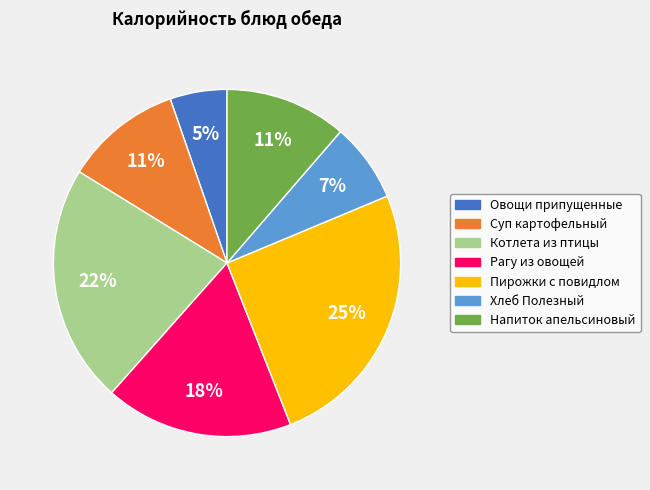

Between Пирожки с повидлом and Хлеб Полезный, which is larger?

Пирожки с повидлом